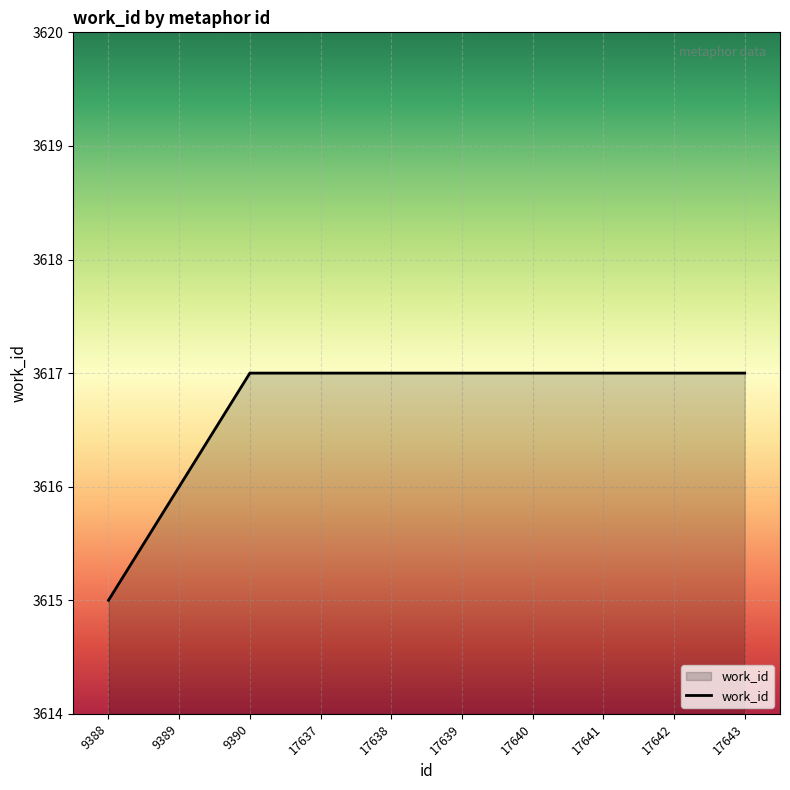

Approximately how many times larger is the value at 9390 compared to 9388?

1.0